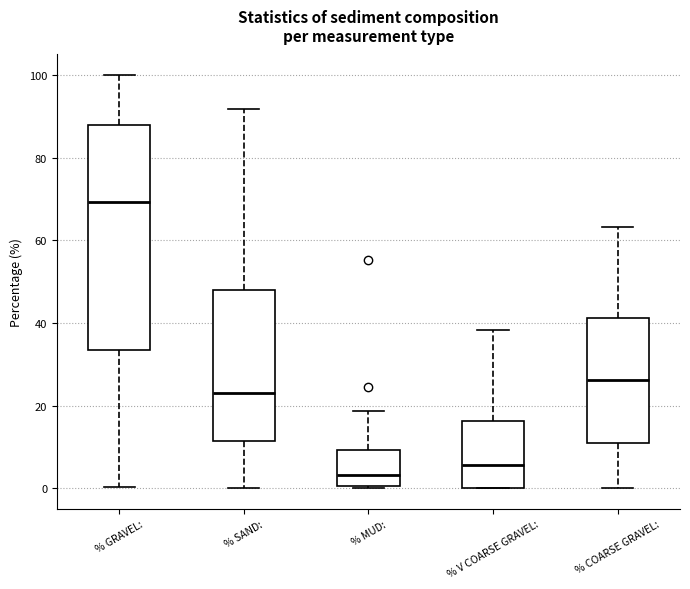

Which box's median line is the highest?

% GRAVEL: